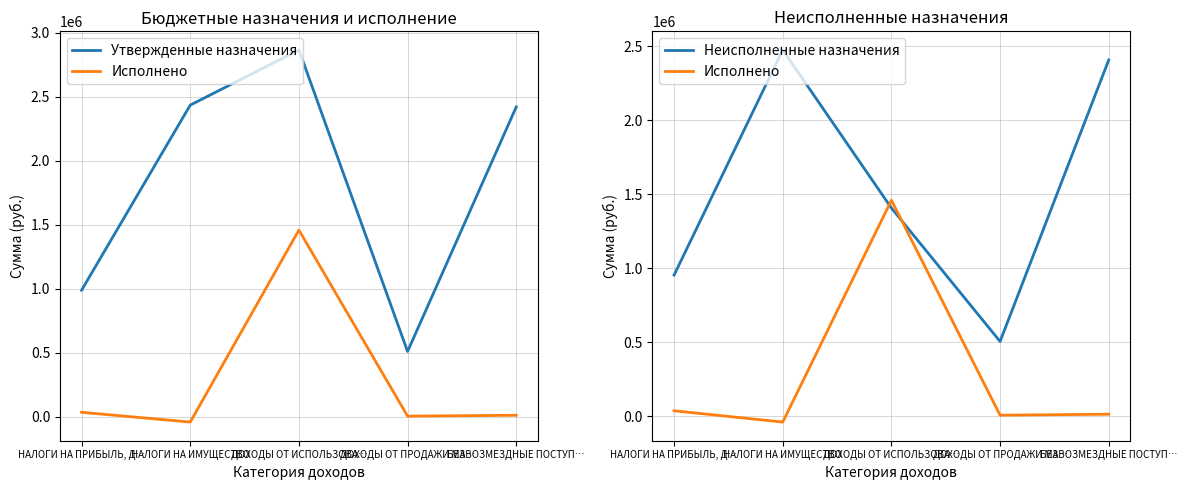

What are all the series names shown in the legend?

Утвержденные назначения, Исполнено, Неисполненные назначения